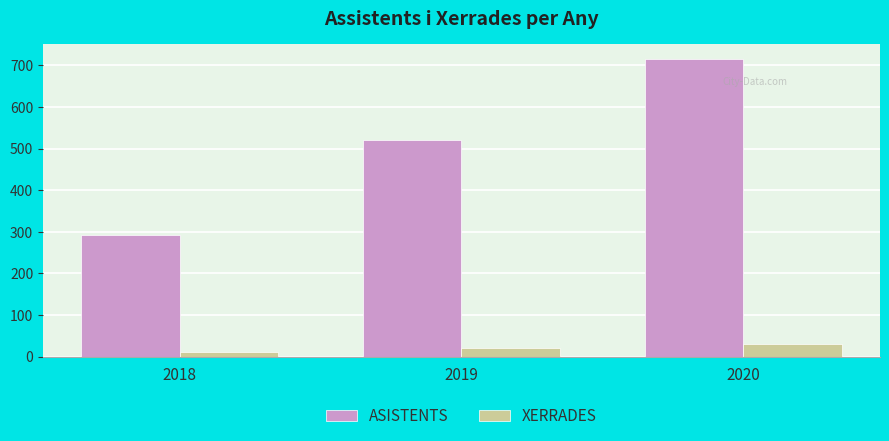

Does the chart contain stacked bars?

No